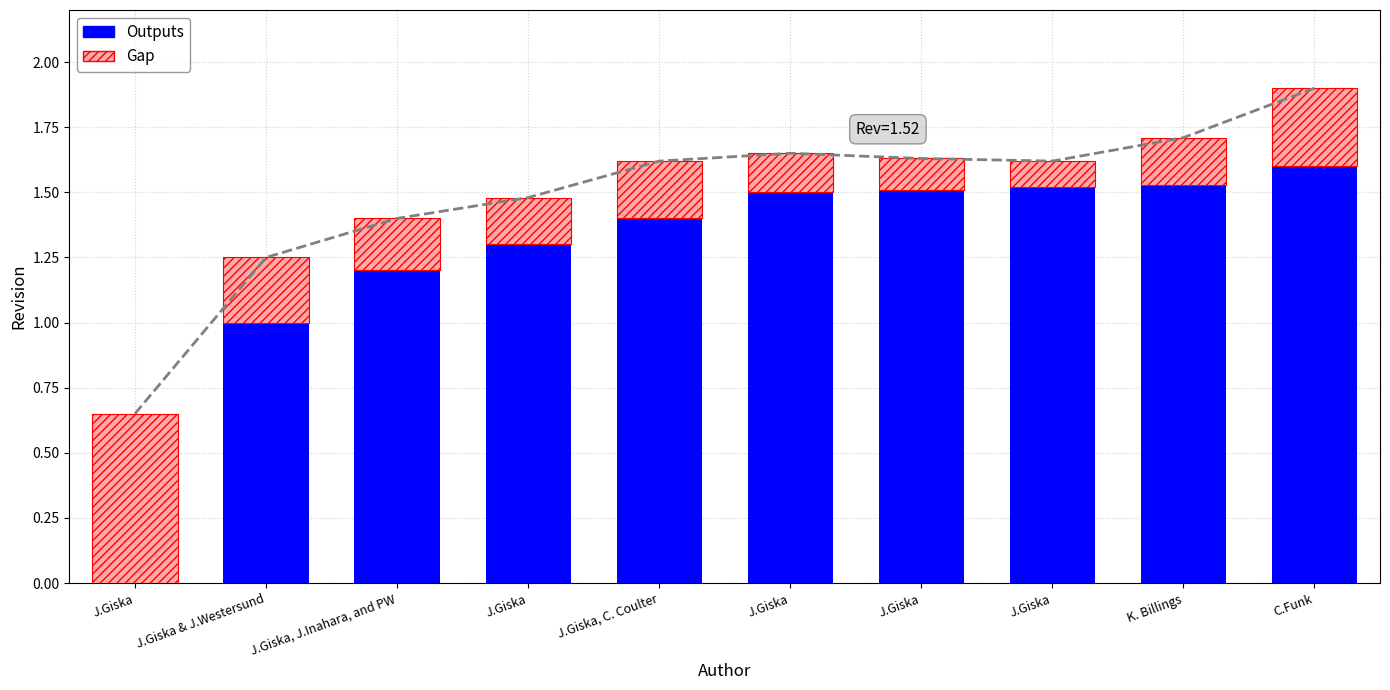

Which series has the largest total across all categories?

Outputs